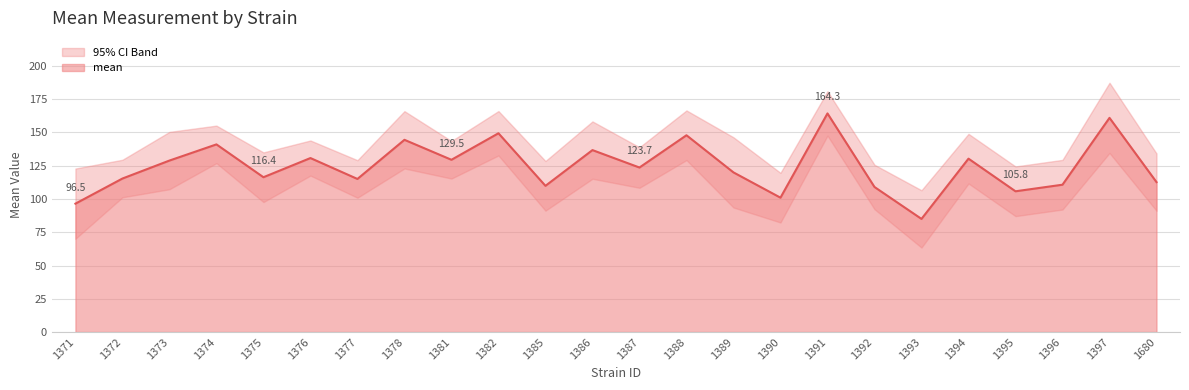

True or false: uppercl and mean intersect in this chart.

False